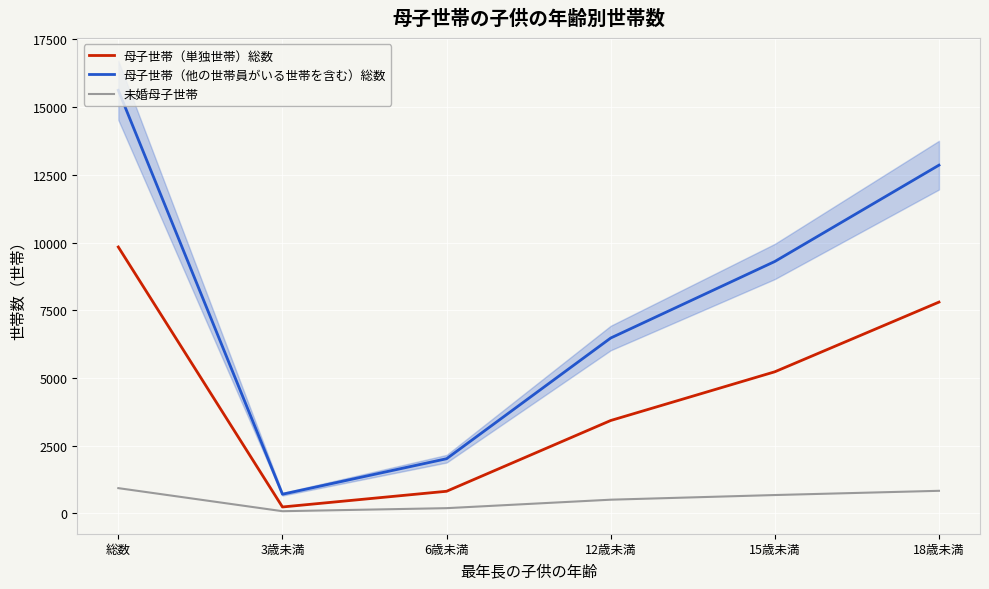

Count the number of data series in this chart.

3